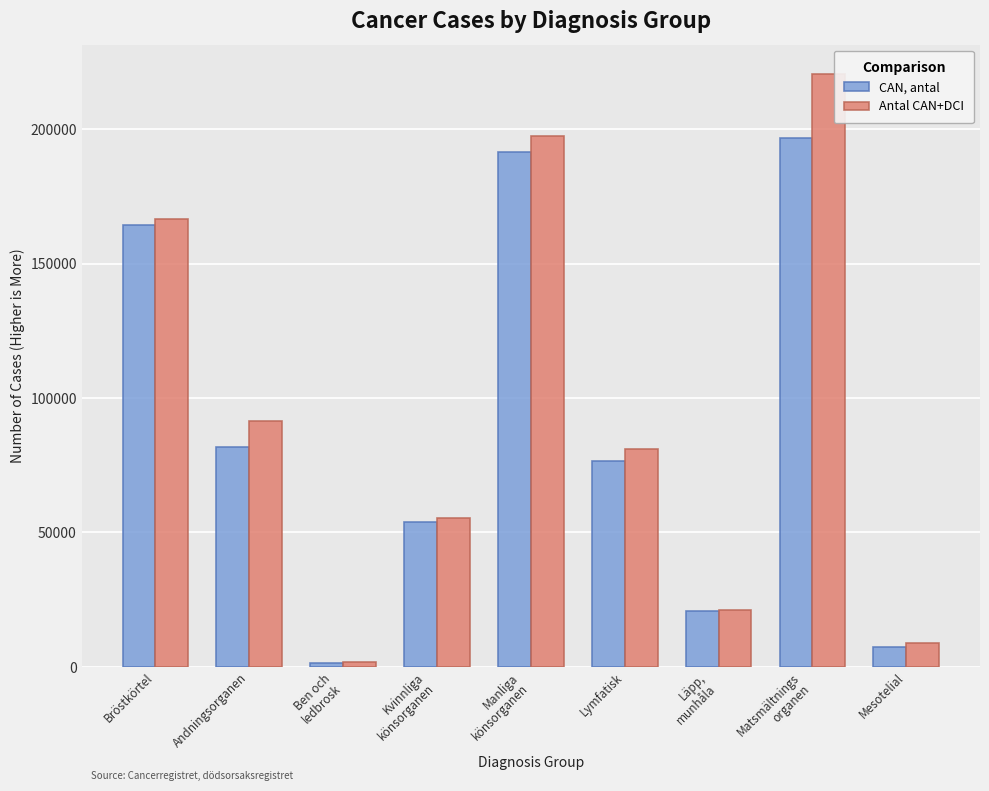

Reading left to right, list all the values displayed in this chart.

CAN, antal: 164411	81811	1507	53763	191478	76468	20787	196854	7335
Antal CAN+DCI: 166512	91577	1715	55314	197451	80973	21068	220438	9038